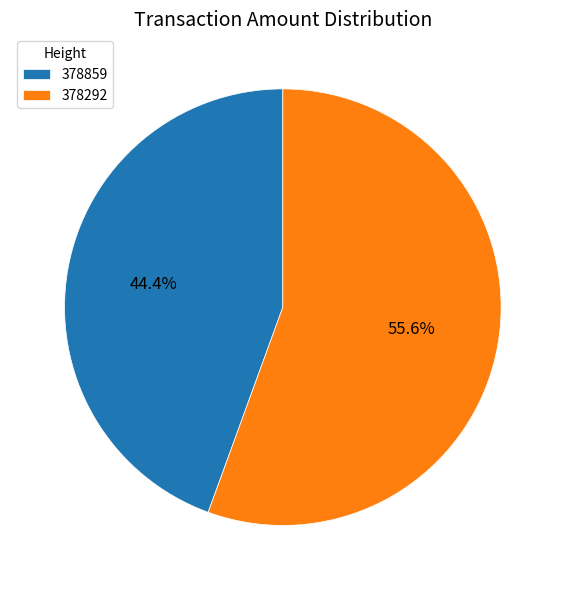

Does 378292 represent more than half of the total?

Yes